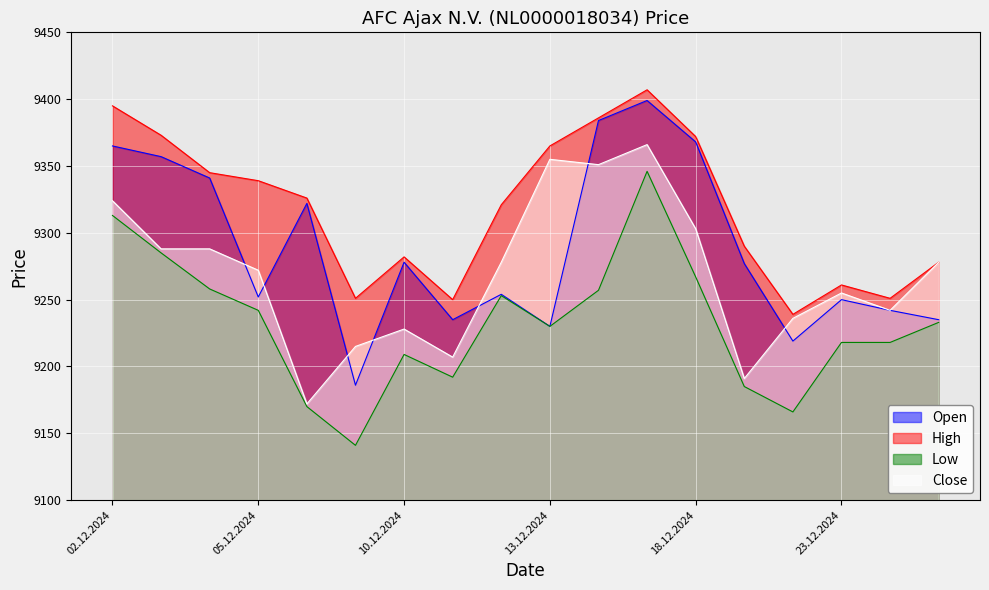

What are all the series names shown in the legend?

Open, High, Low, Close